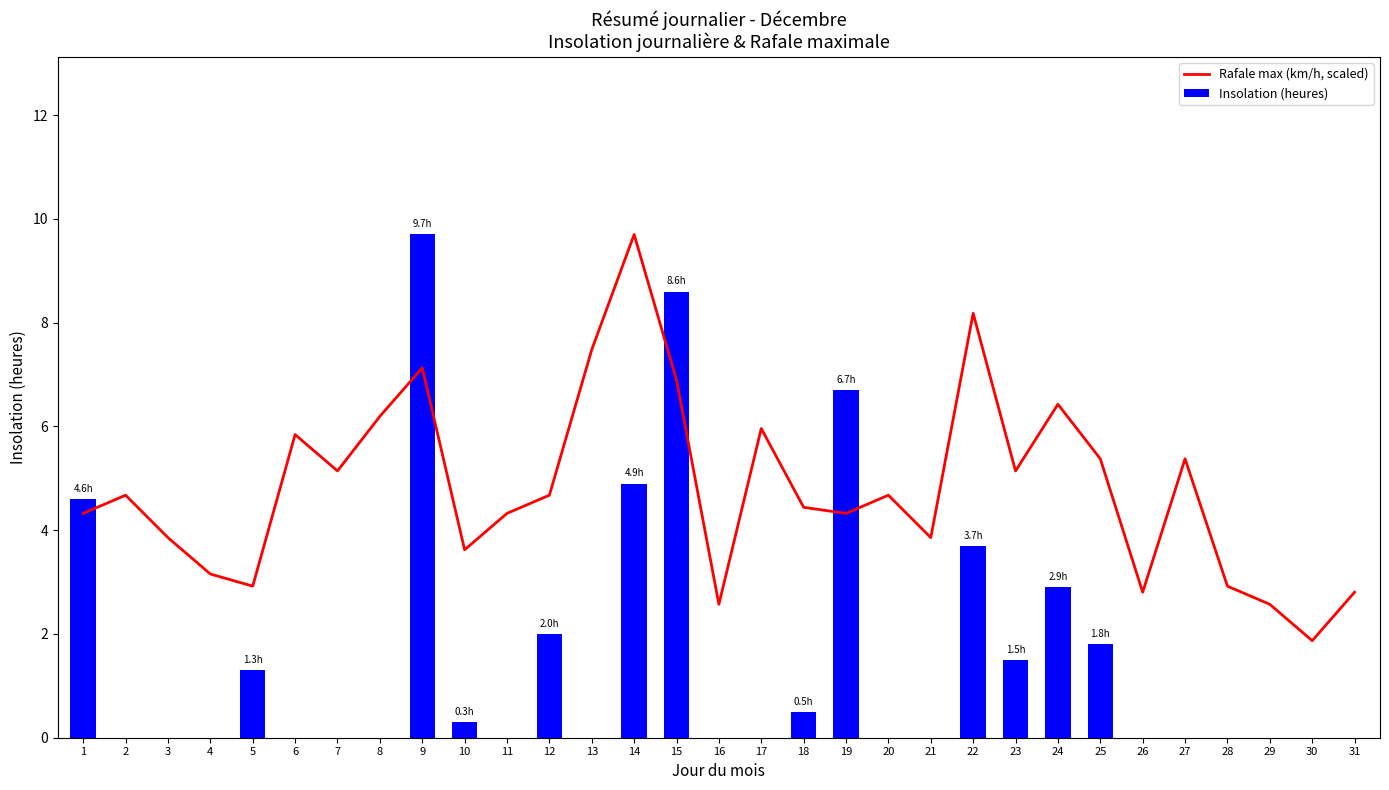

List the series in order of their peak value, highest first.

Rafale max (km/h, scaled), Insolation (heures)